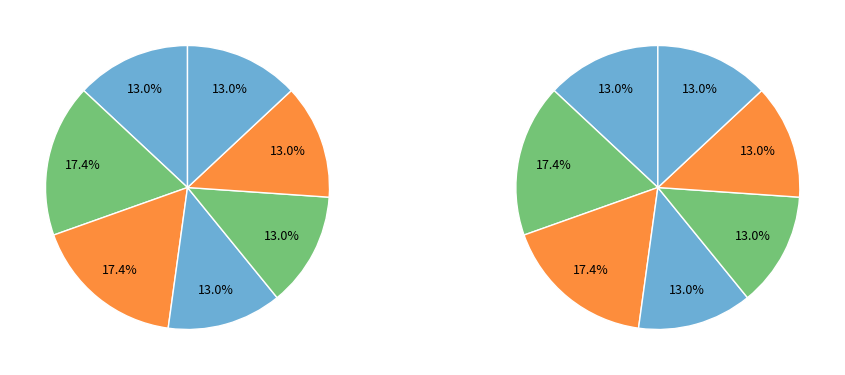

Is Crash the majority of the pie?

No